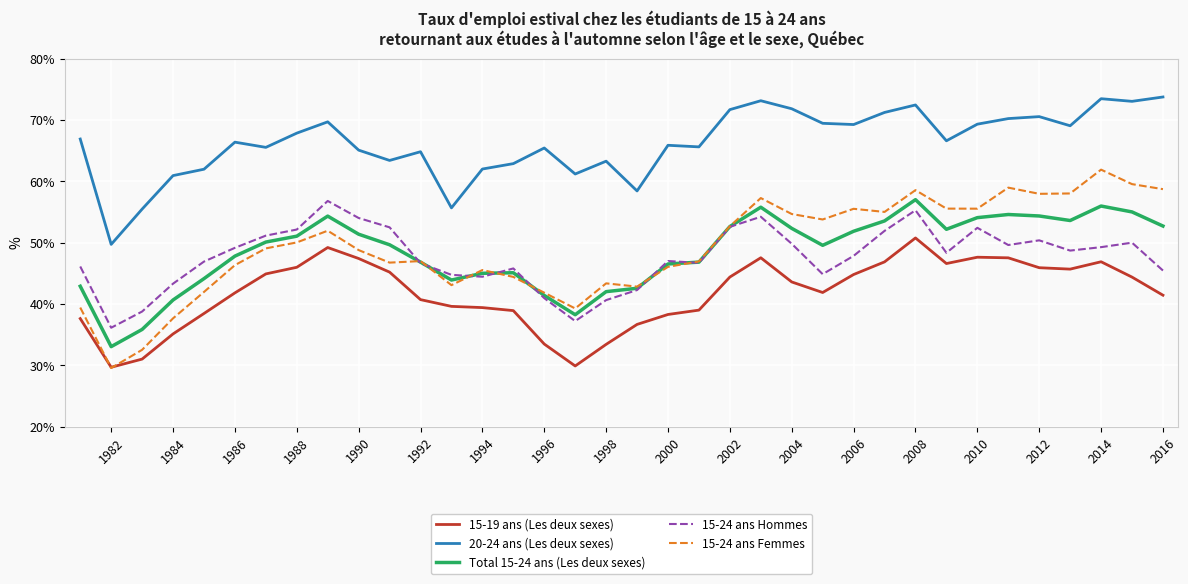

Which series has the largest range (max minus min)?

15-24 ans Femmes